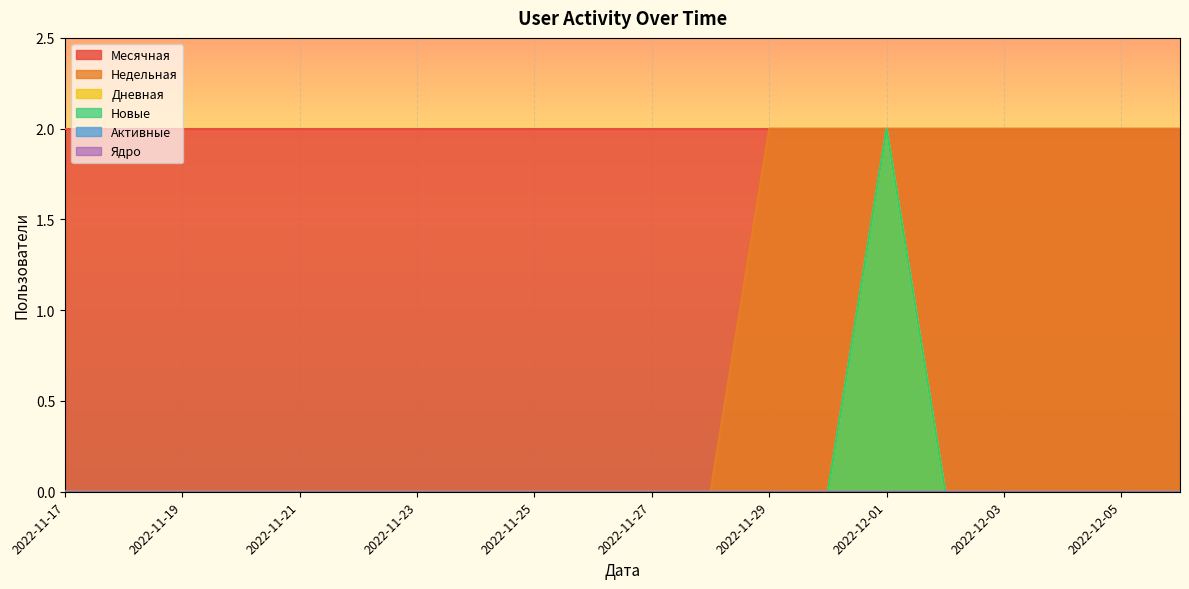

How many data points in Новые are above 0?

1